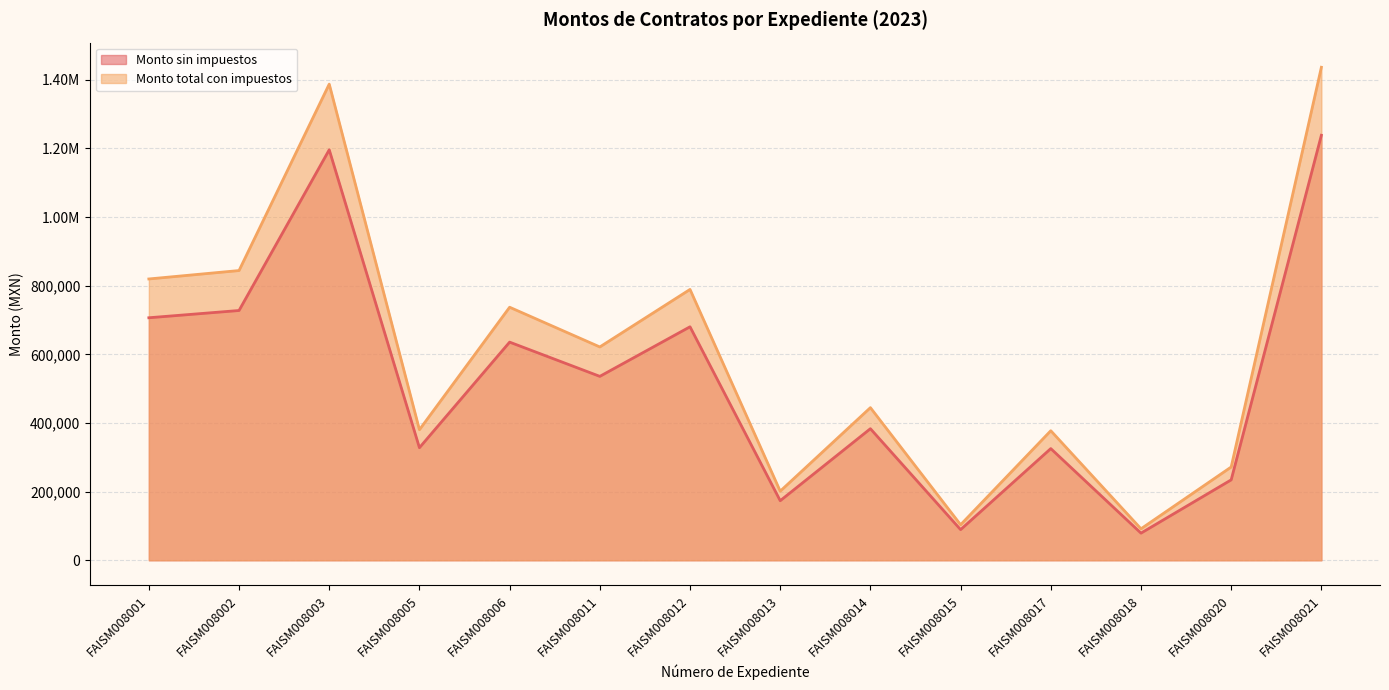

At how many categories does at least one series exceed 979870?

2